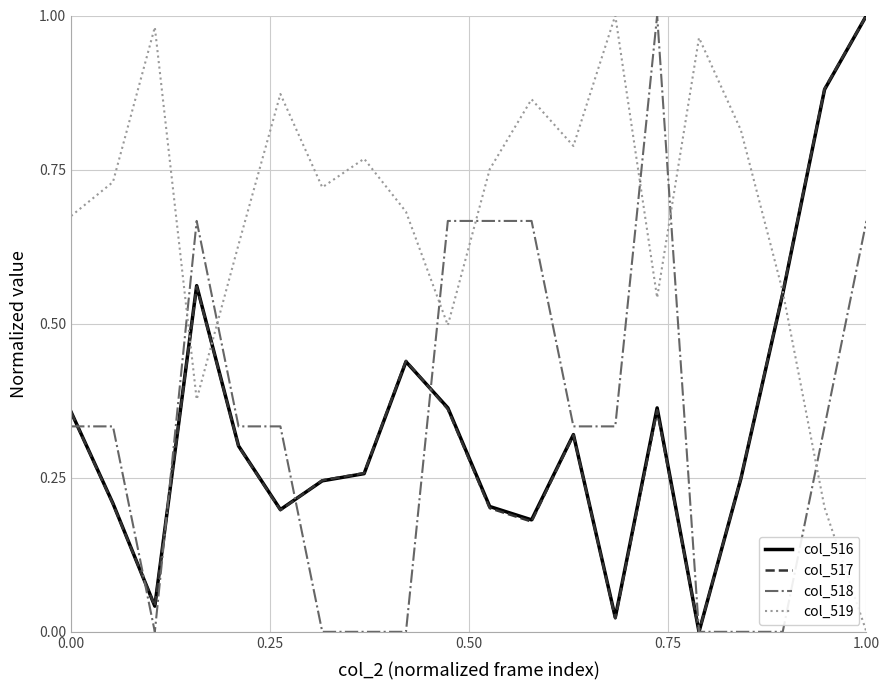

Which series has the largest total across all categories?

col_519